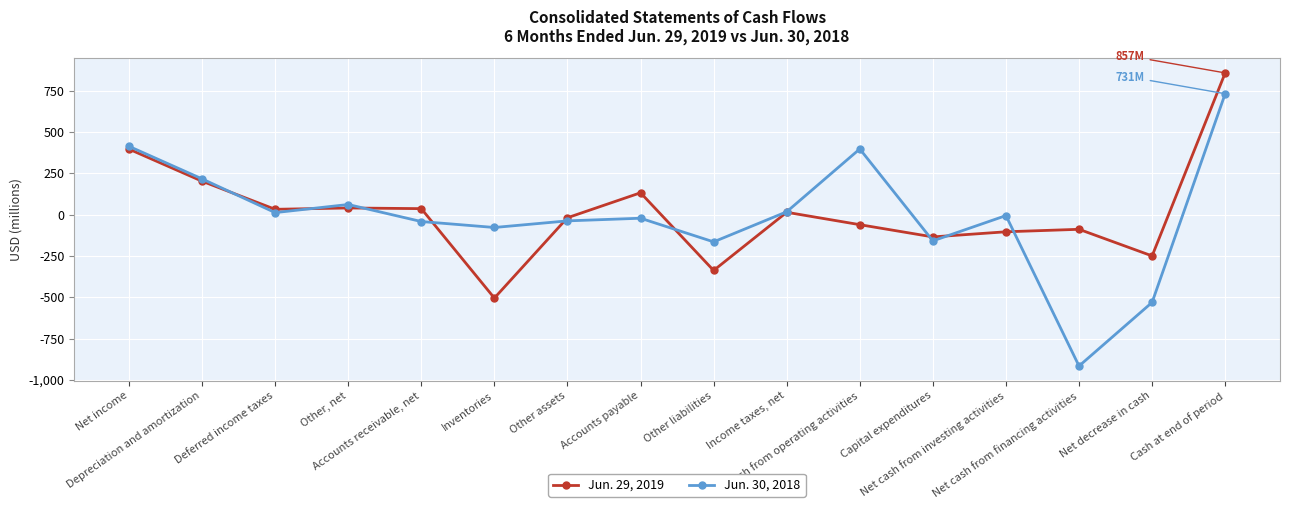

What is the sum of the Jun. 29, 2019 values at Inventories and Other, net?

-465